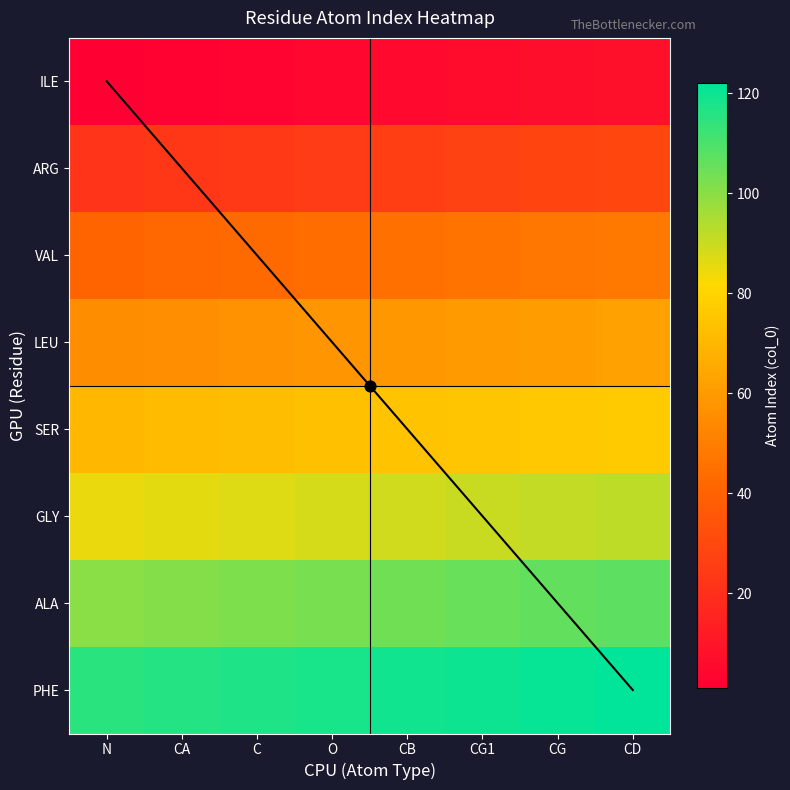

Count the LEU values in the range 57 to 61.

5